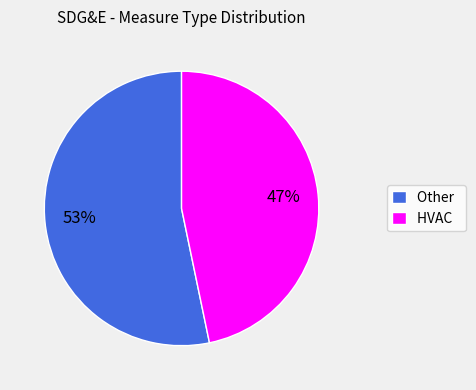

To the nearest percent, what percentage of the pie is HVAC?

47%